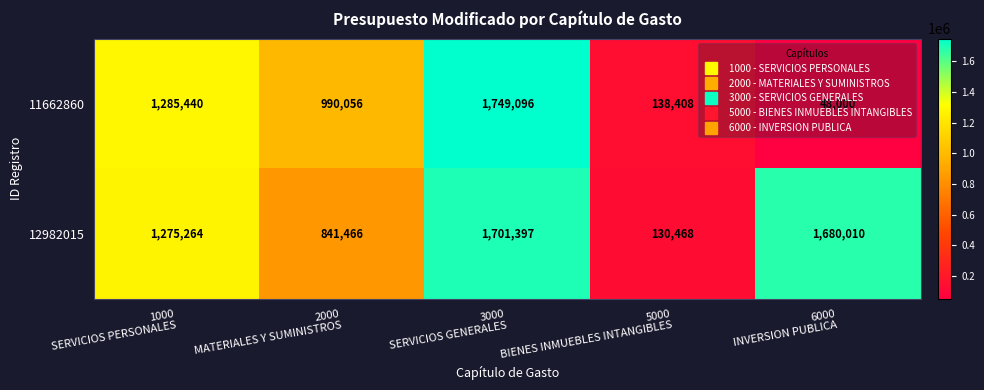

List the series in order of their overall mean, highest first.

12982015, 11662860